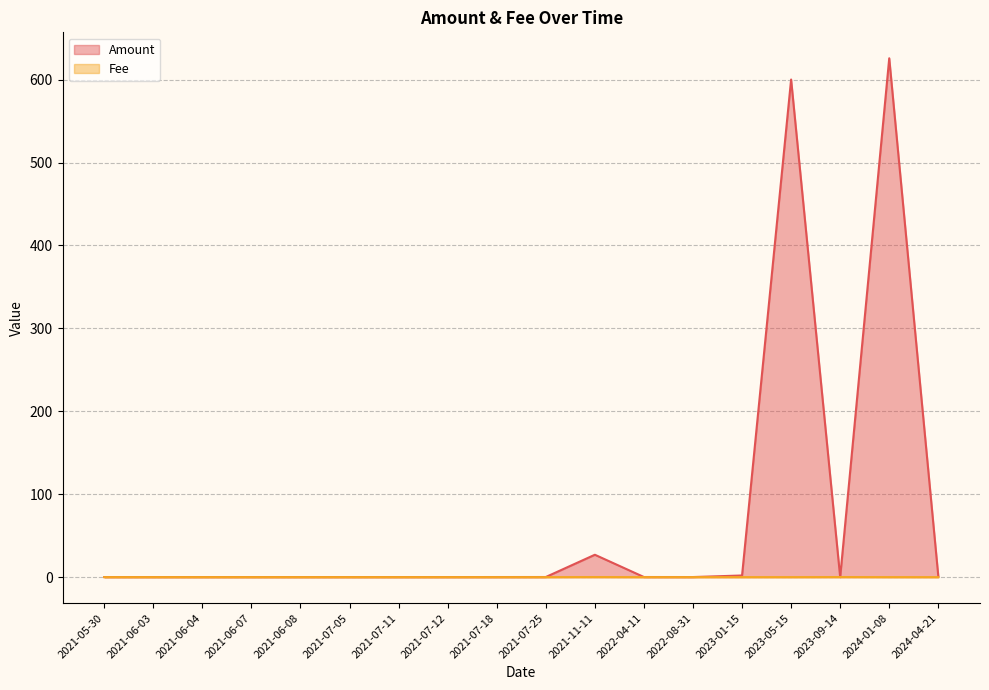

The value of Fee at 2021-05-30 is 0.0. True or false?

False